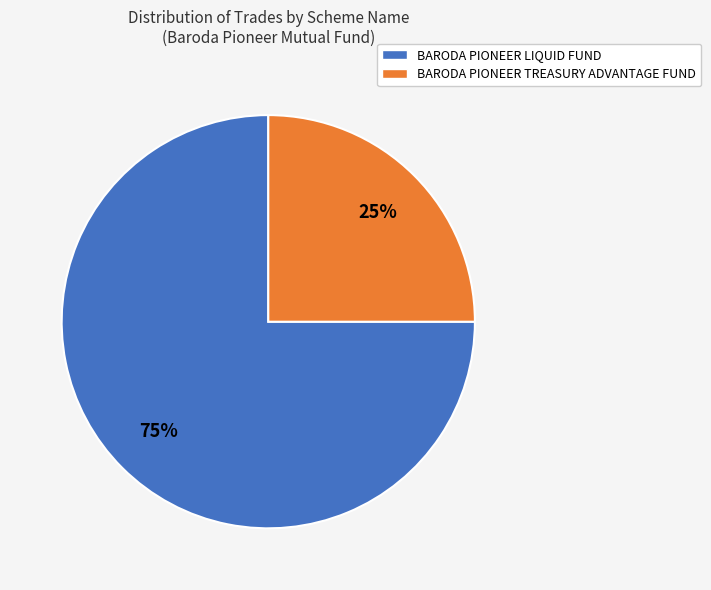

To the nearest percent, what is the difference between the BARODA PIONEER LIQUID FUND and BARODA PIONEER TREASURY ADVANTAGE FUND slice percentages?

50%